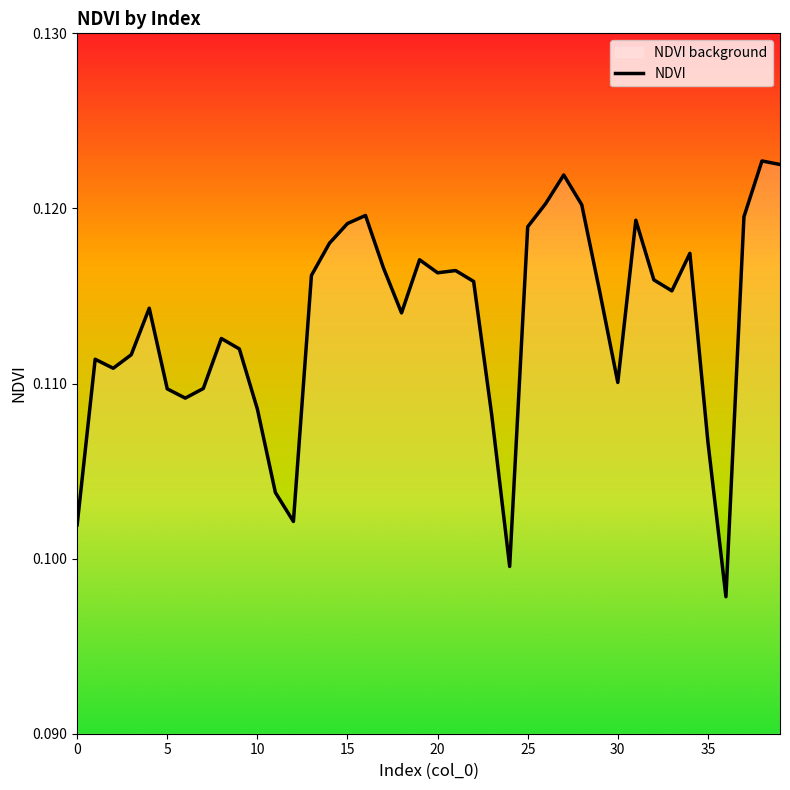

Read the value at 0.

0.1